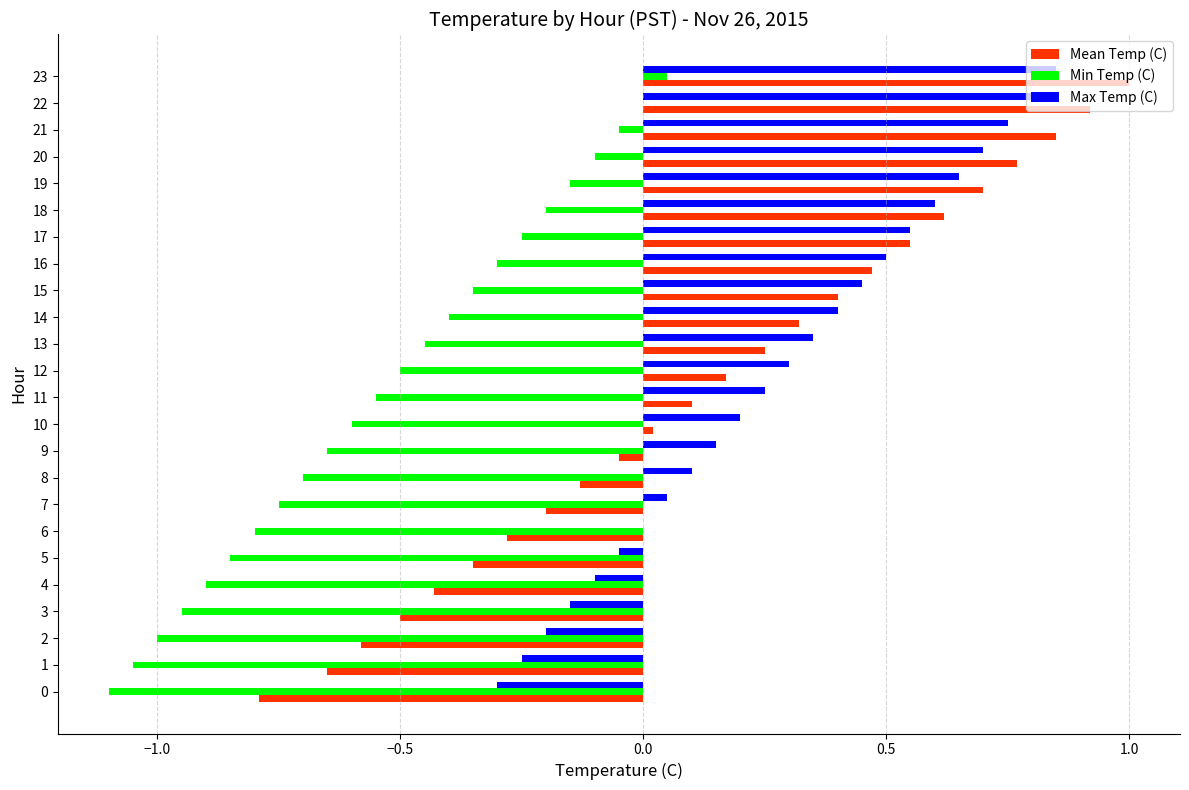

The Min Temp (C) series shows -0.3 at 7. True or false?

False